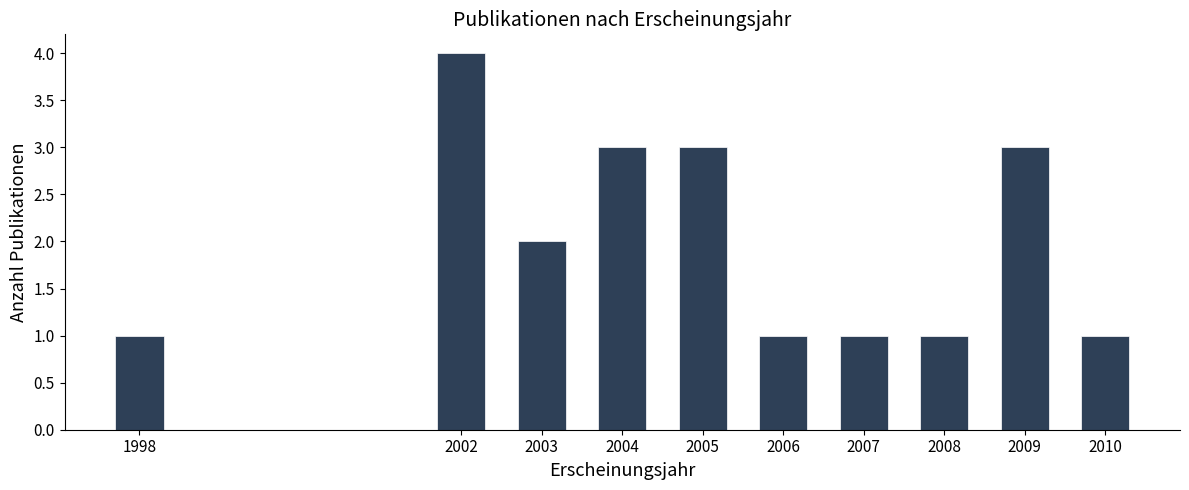

Reading left to right, transcribe all the data shown in this chart.

1	4	2	3	3	1	1	1	3	1